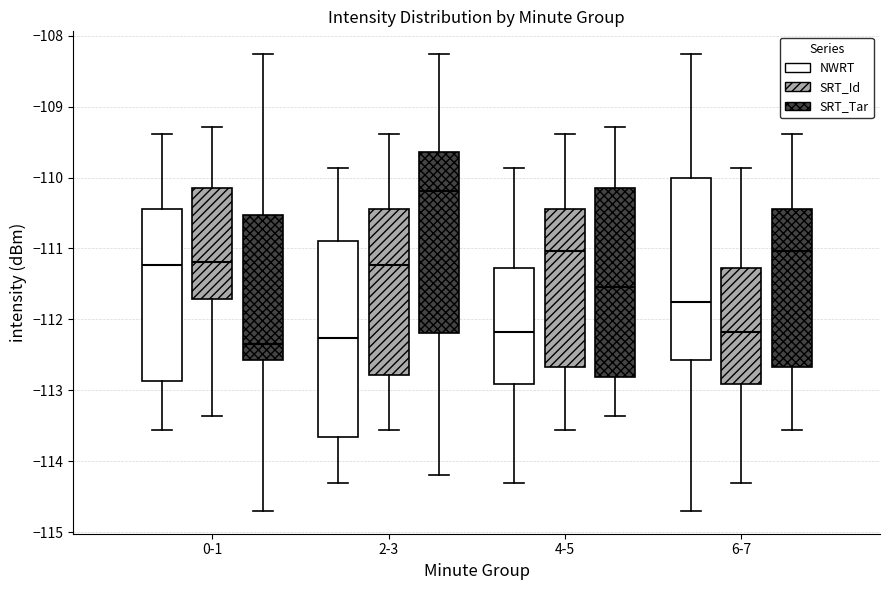

Where is the lower edge of the box for 0-1 (SRT_Tar) on the y-axis? The values are not printed on the chart, so give them approximately, as read against the axis.

-112.6